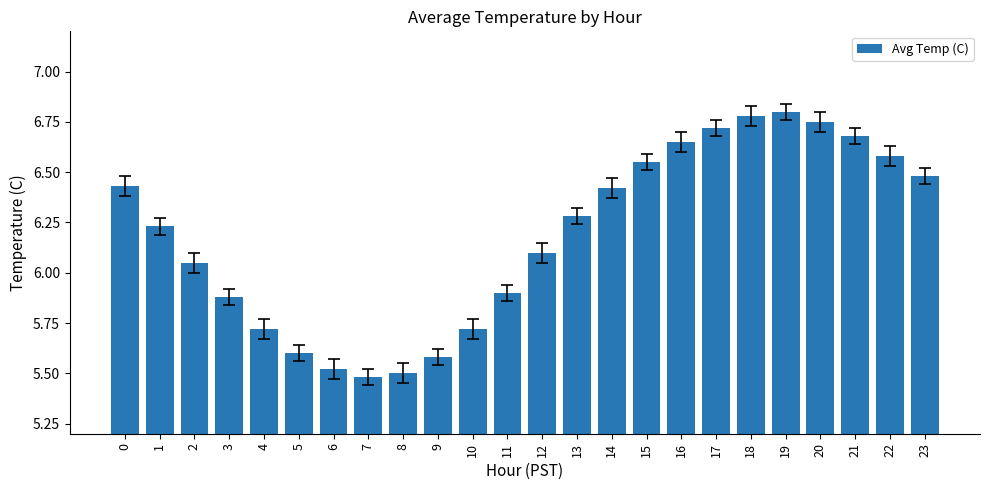

How many values exceed 6?

15